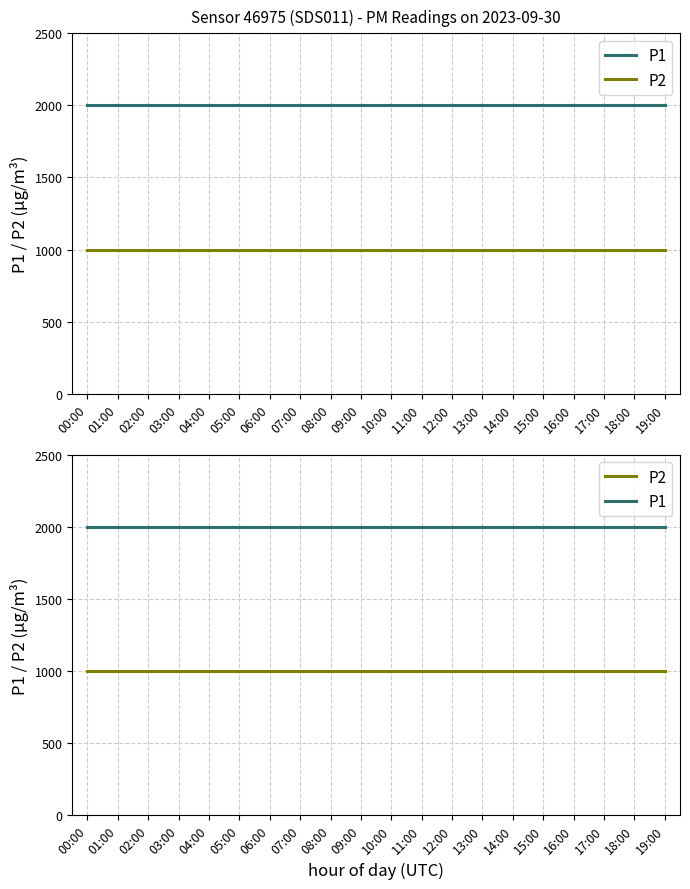

What value does the P1 series have at 16:00?

1999.9